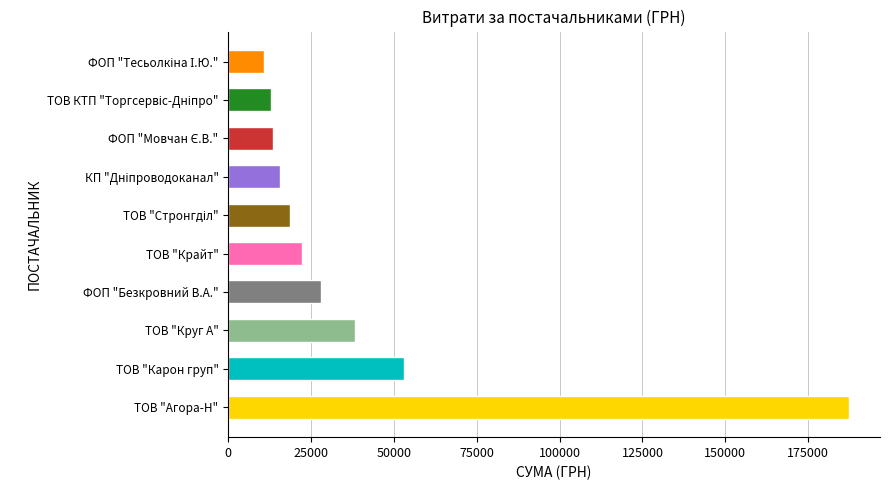

What is the change in value from ТОВ "Карон груп" to ФОП "Безкровний В.А."?

-25001.4